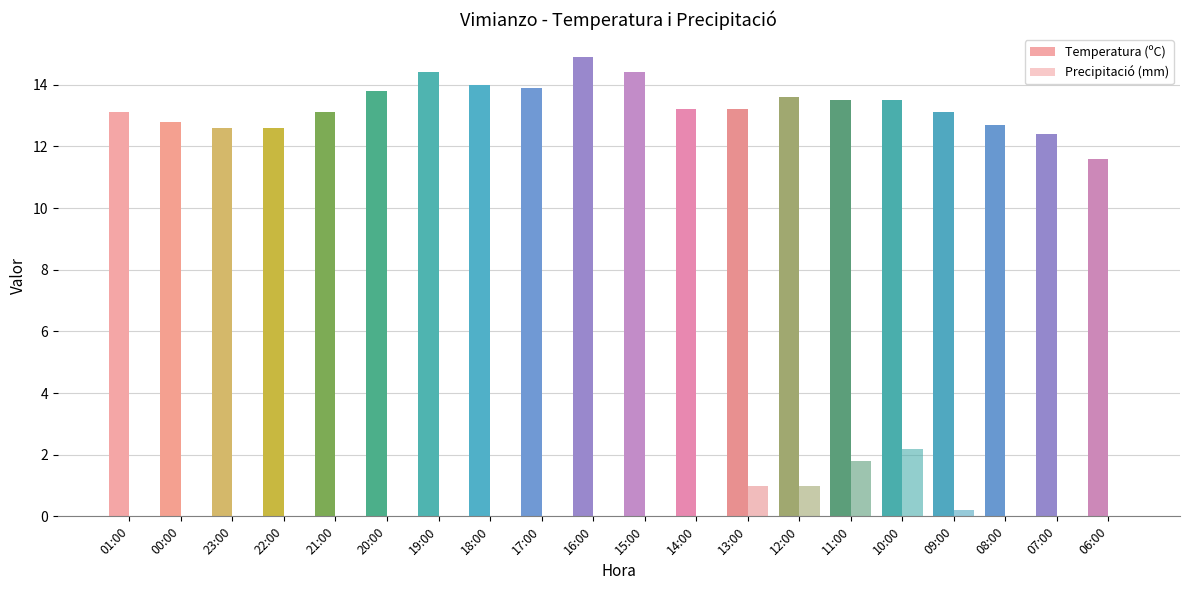

Where is Precipitació (mm) nearest to the value 1?

13:00